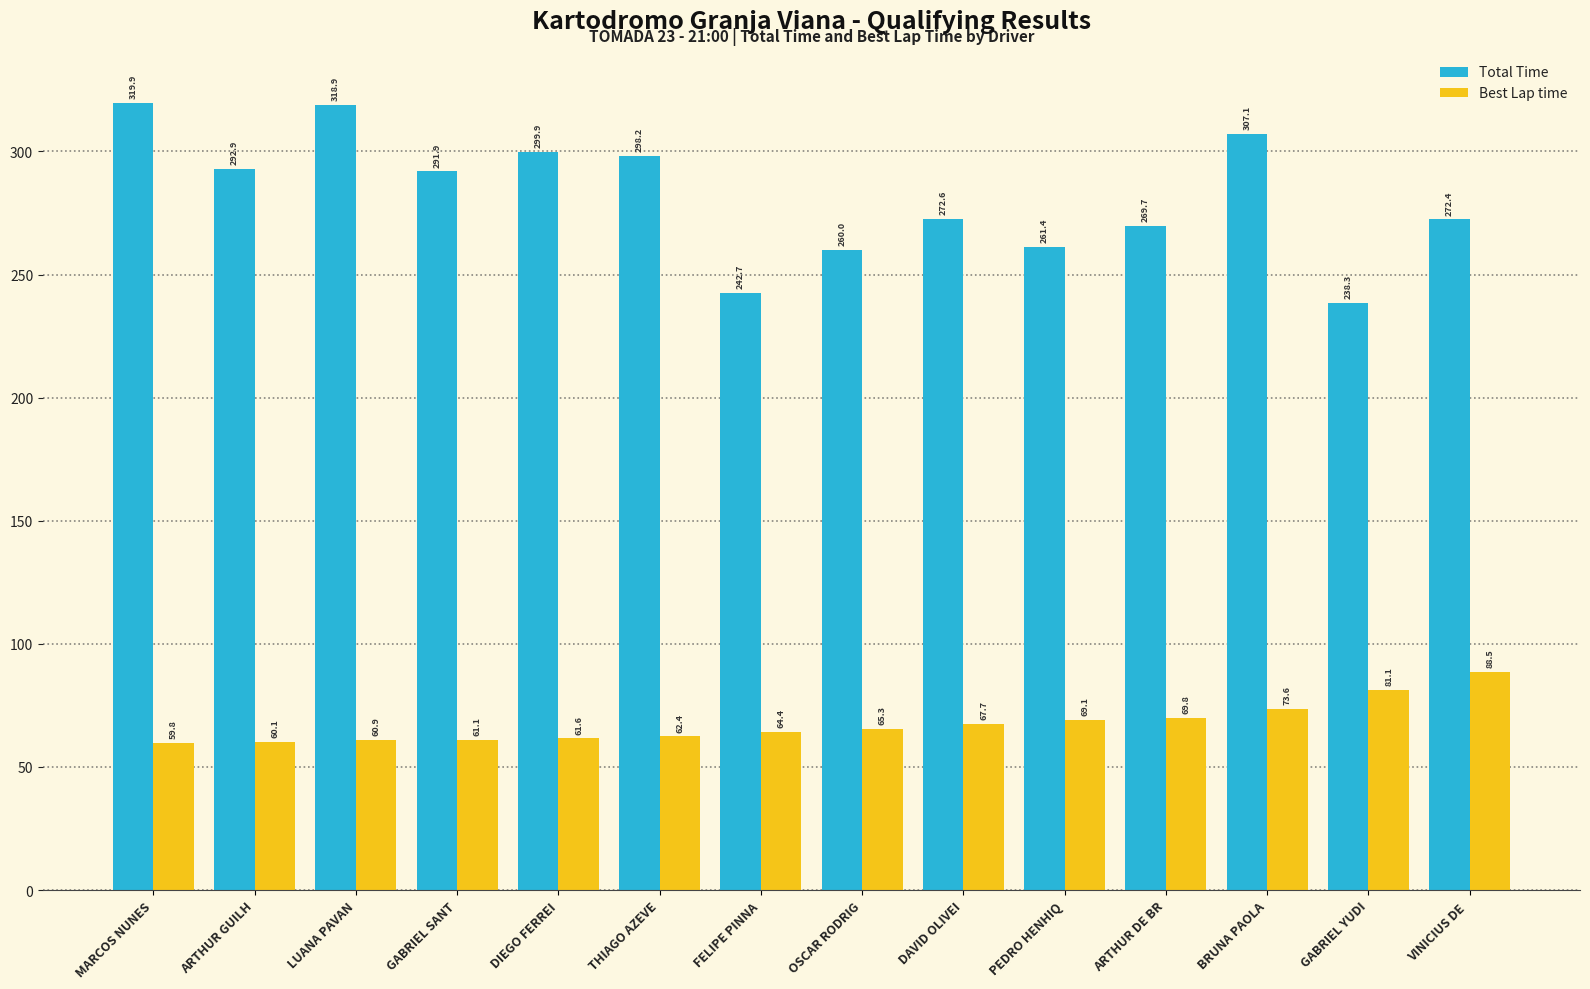

Count the number of data series in this chart.

2